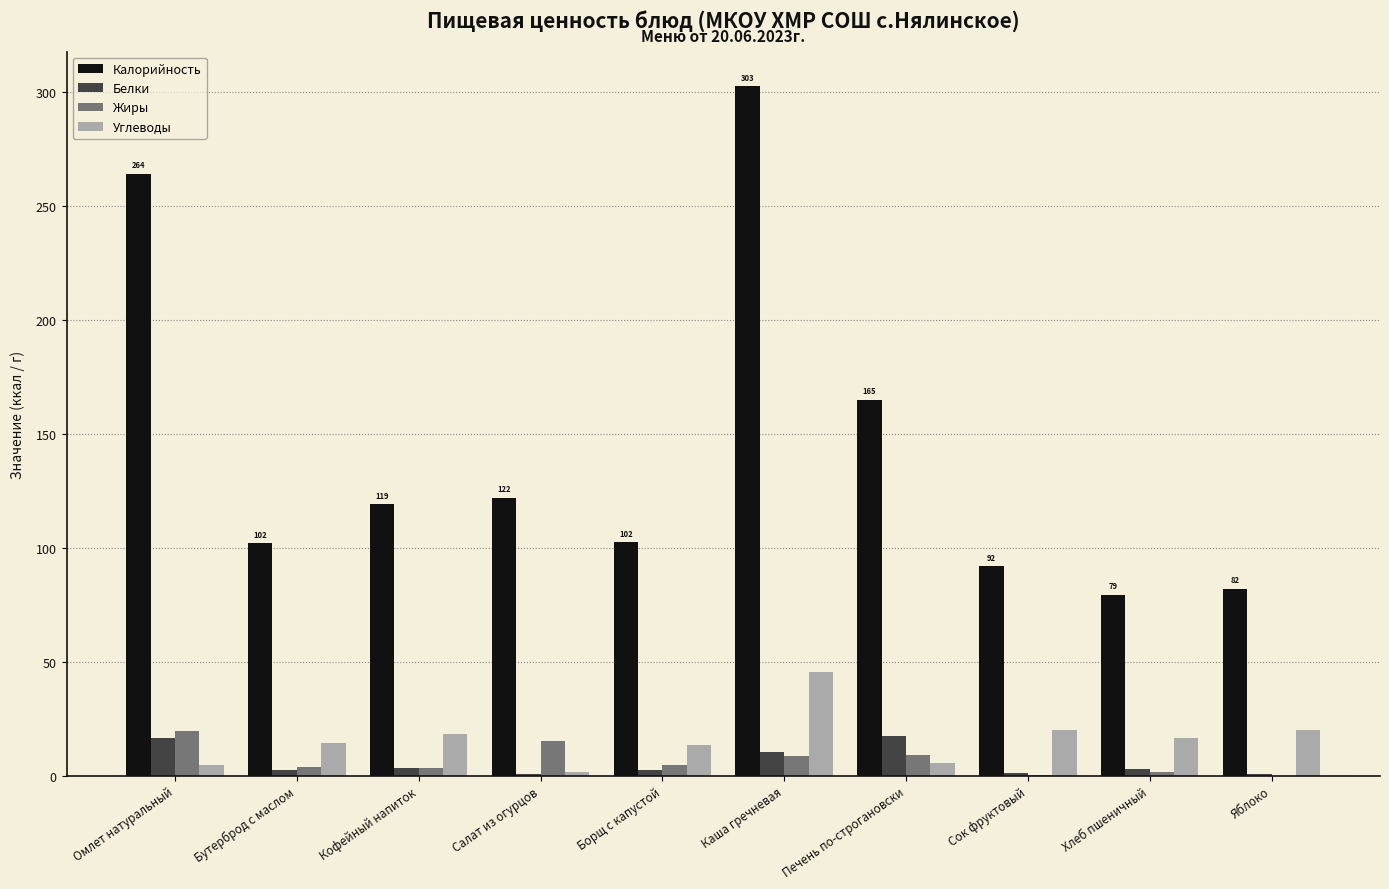

What is the maximum value for Белки?

17.3